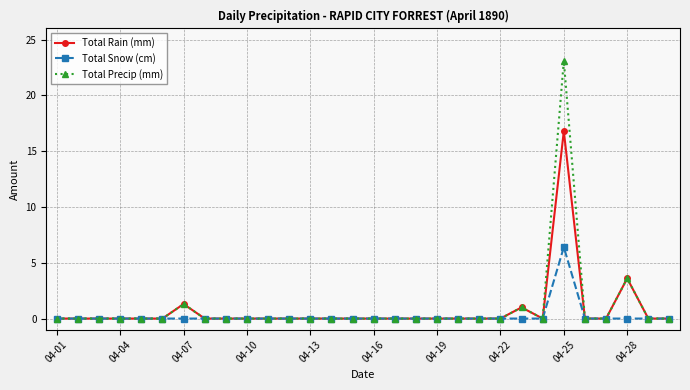

Rank the series by their maximum value, from lowest to highest.

Total Snow (cm), Total Rain (mm), Total Precip (mm)